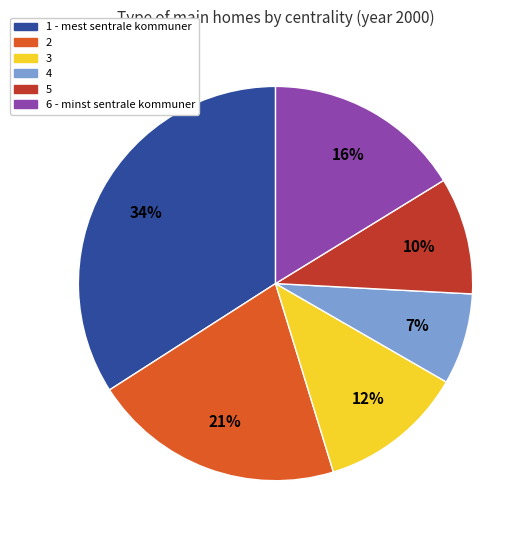

True or false: 4 accounts for 1% of the total.

False